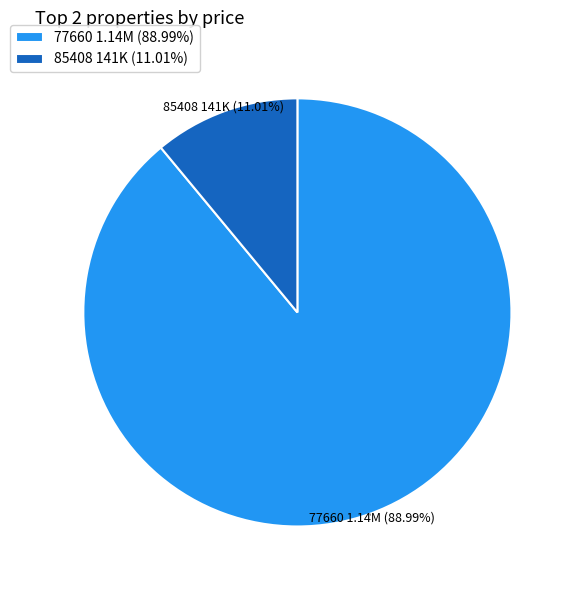

What percentage is NOT represented by 85408?

89.0%